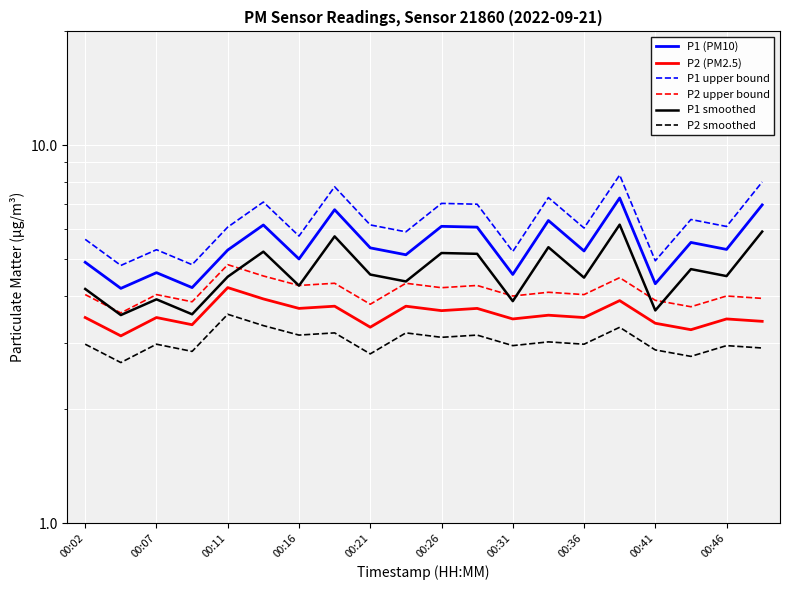

Does the chart display data point markers on the line(s)?

No